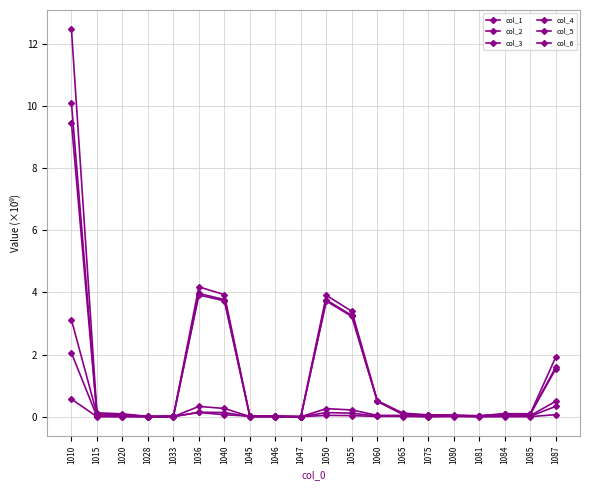

After their last crossing, which series has the higher values: col_1 or col_2?

col_1